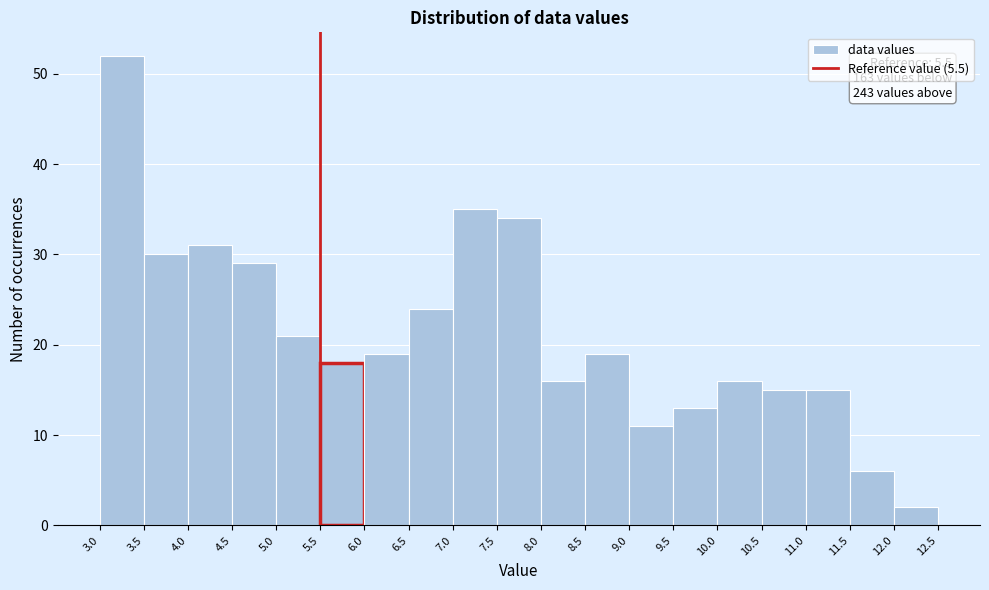

Which range on the x-axis has the tallest bar?

3.0 to 3.5